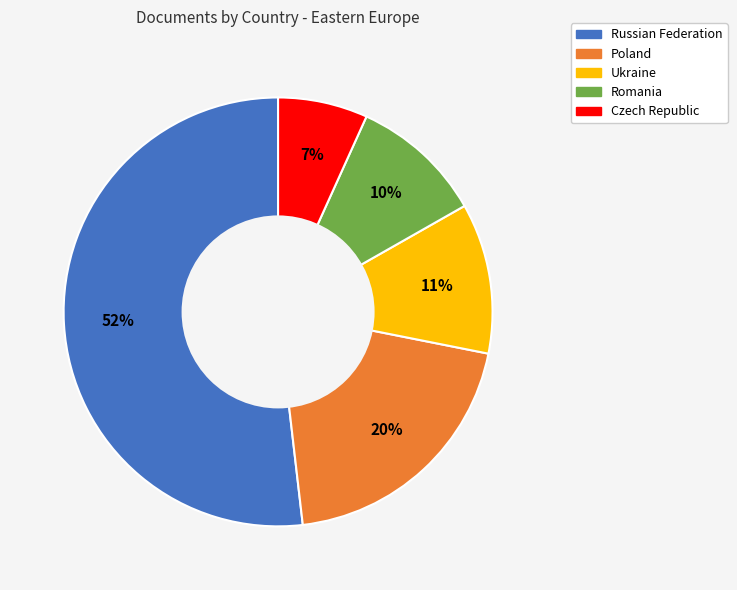

Rank the categories by value from highest to lowest.

Russian Federation, Poland, Ukraine, Romania, Czech Republic